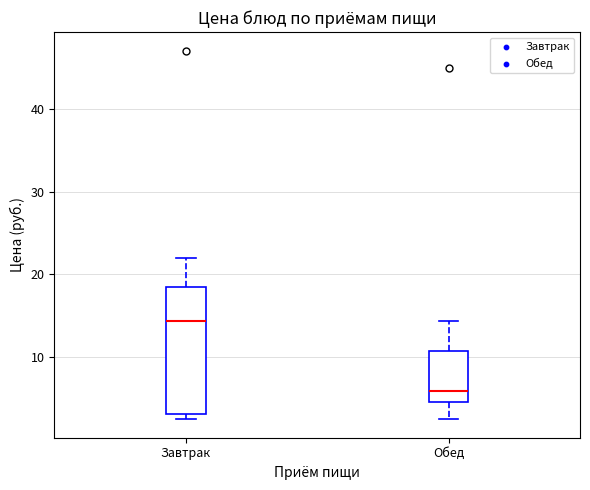

Where is the upper edge of the box for Завтрак on the y-axis? The values are not printed on the chart, so give them approximately, as read against the axis.

19